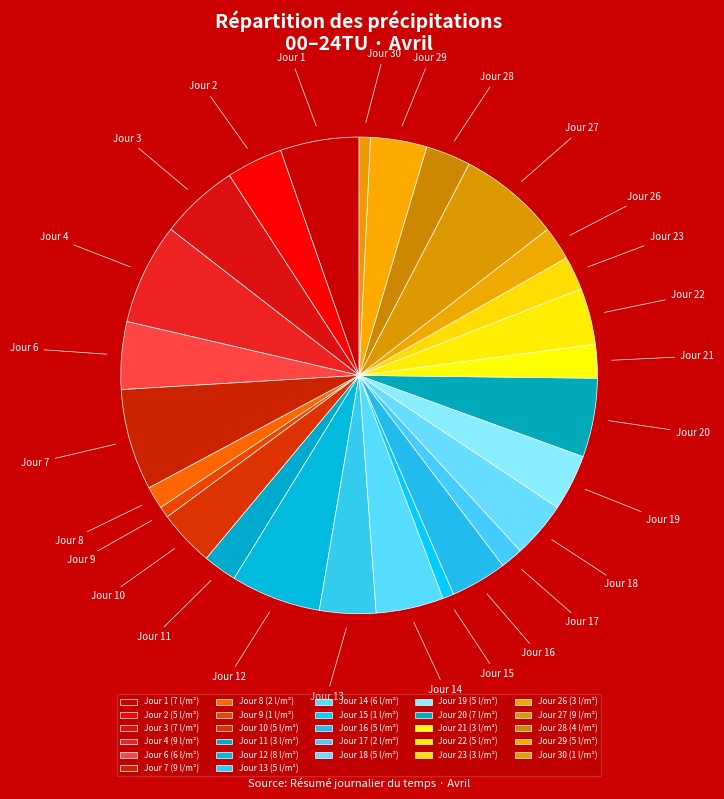

Does Jour 19 account for over 50% of the chart?

No